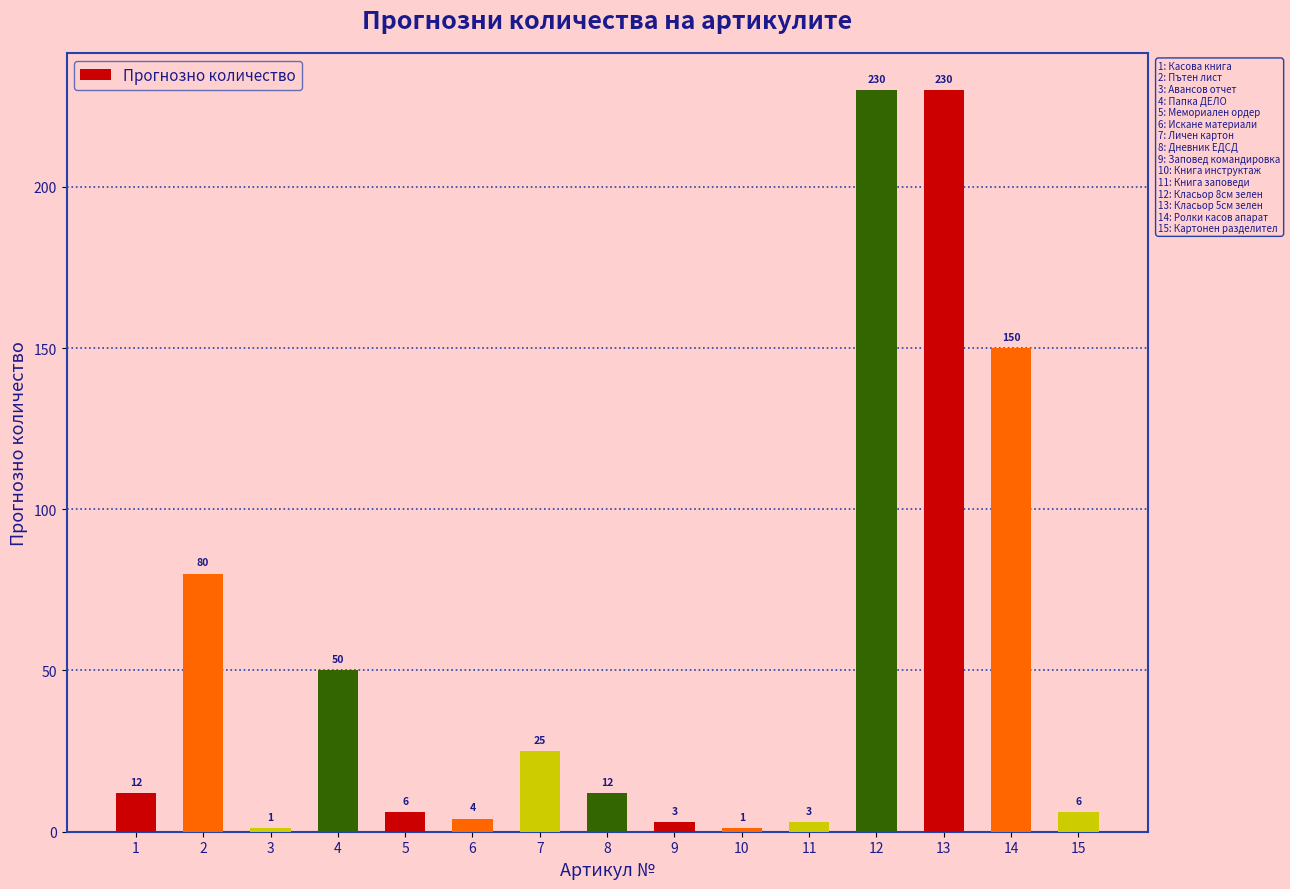

What is the difference between the maximum and second lowest values?

229